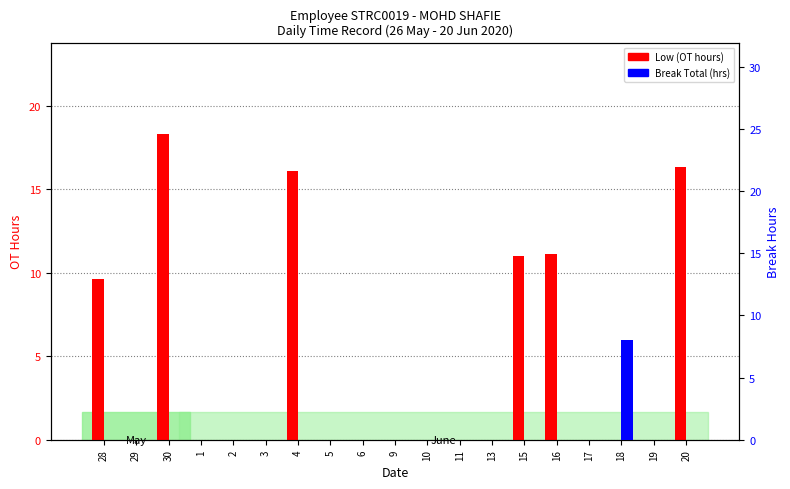

Is it true that Break Total (hrs) equals -4.9 at 29?

False